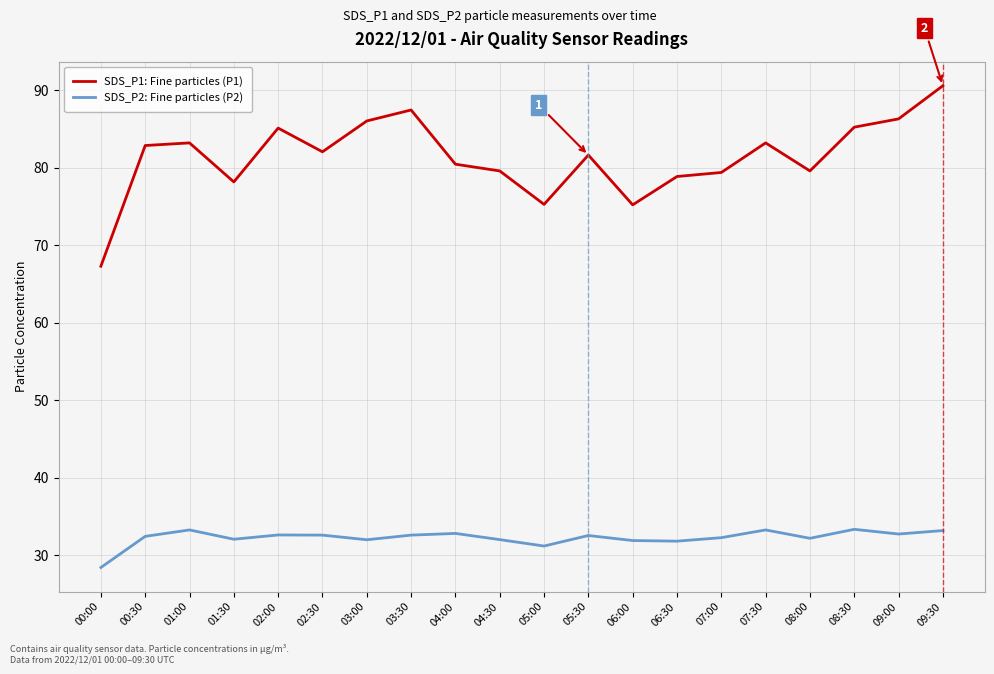

What is the highest value of the SDS_P1: Fine particles (P1) series?

90.6